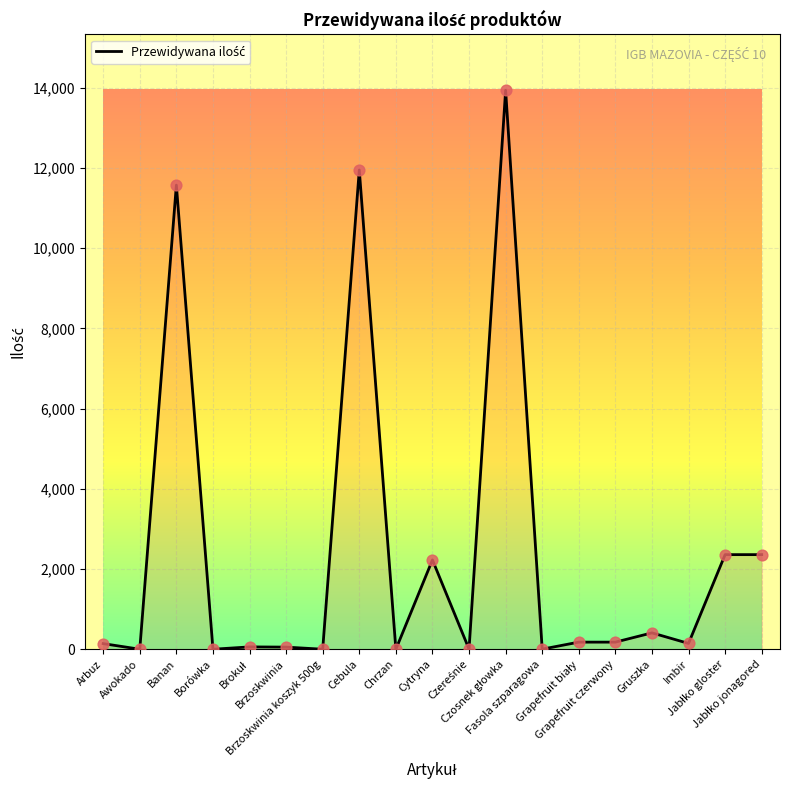

Approximately how many times larger is the value at Brzoskwinia compared to Awokado?

18.5